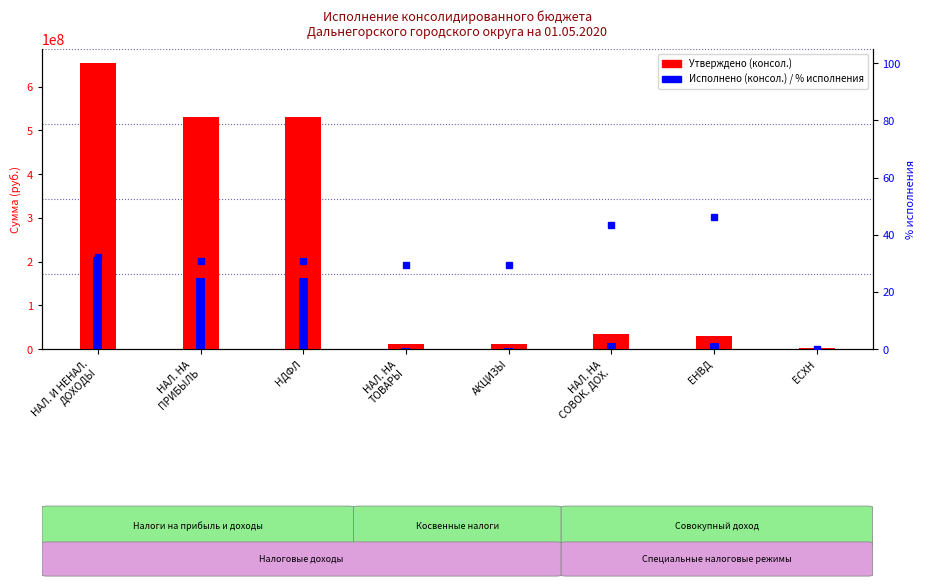

What are all the series names shown in the legend?

Утверждено (консол.), Исполнено (консол.), % исполнения